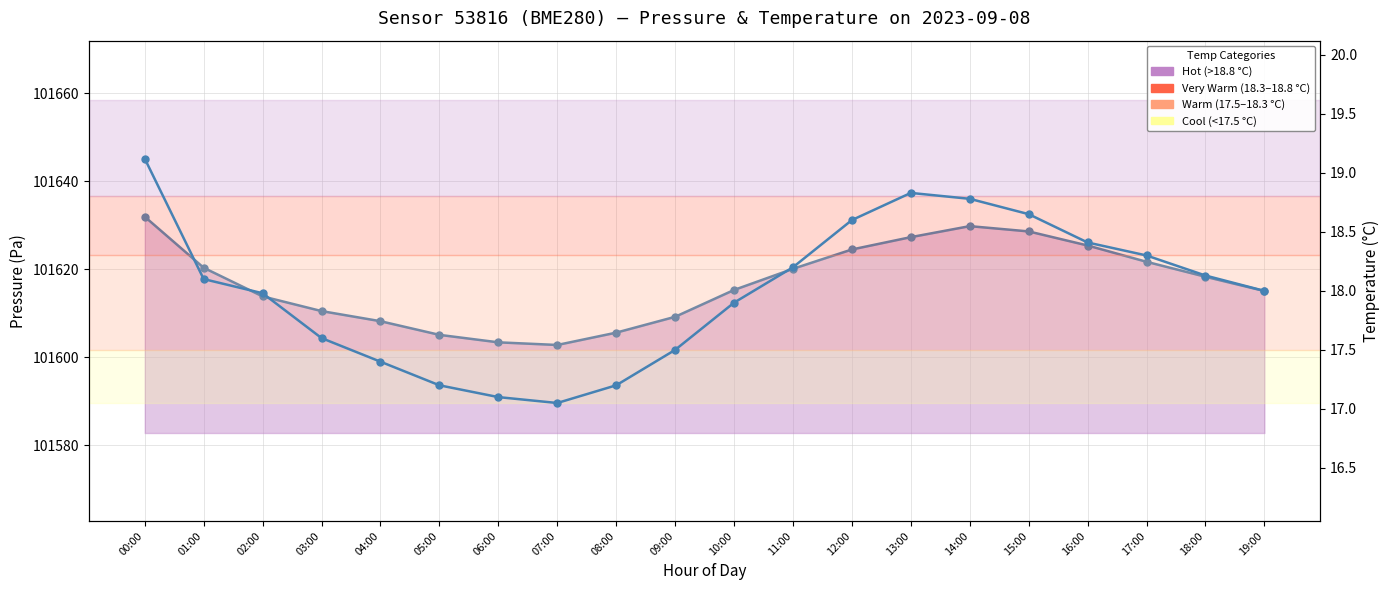

What is the average value of the pressure series?

101616.8